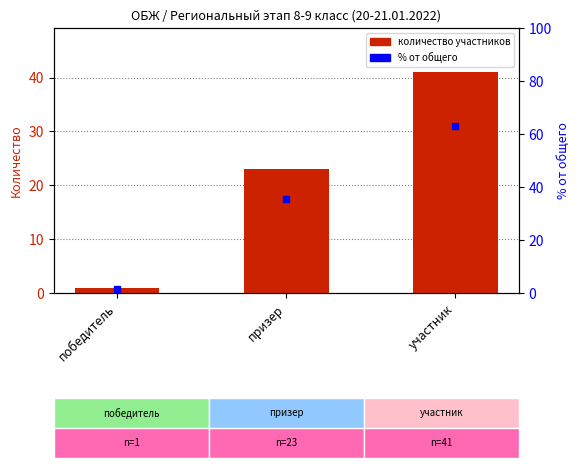

Are the bars horizontal?

No